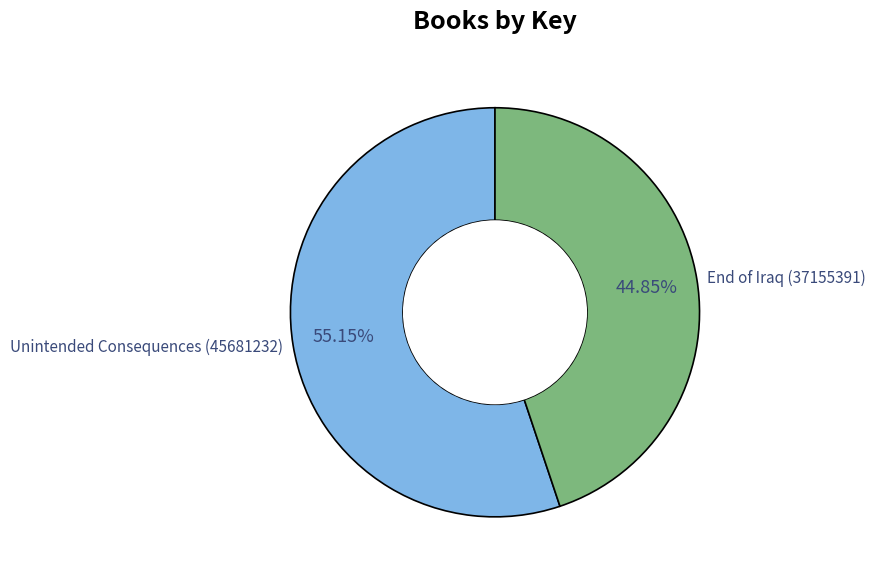

Count the number of slices in the pie.

2